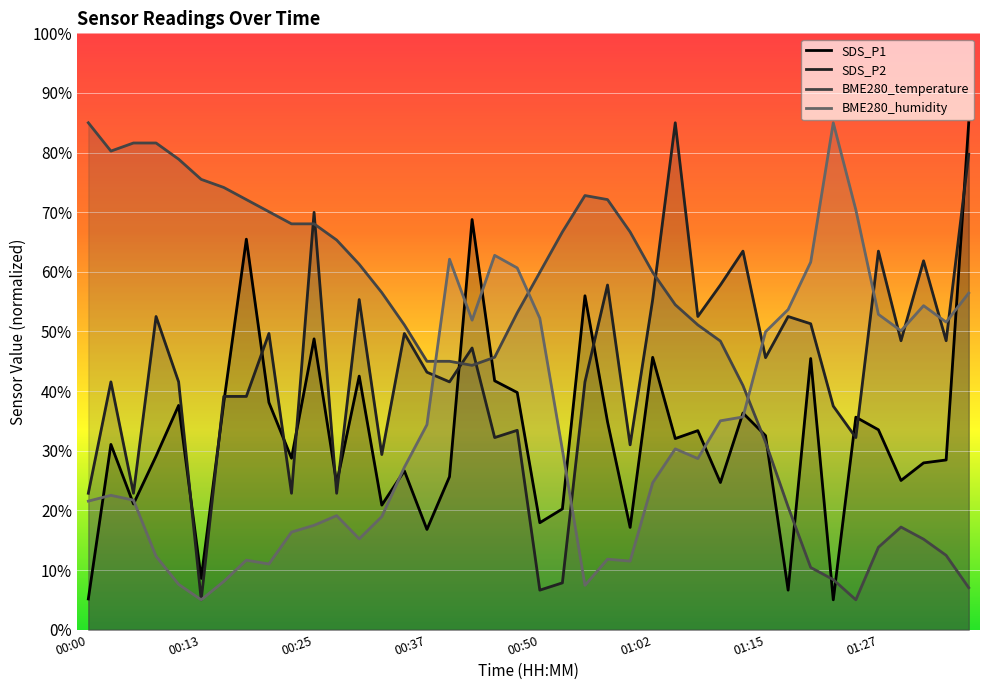

Which series ends up on top after the final intersection of SDS_P2 and SDS_P1?

SDS_P1